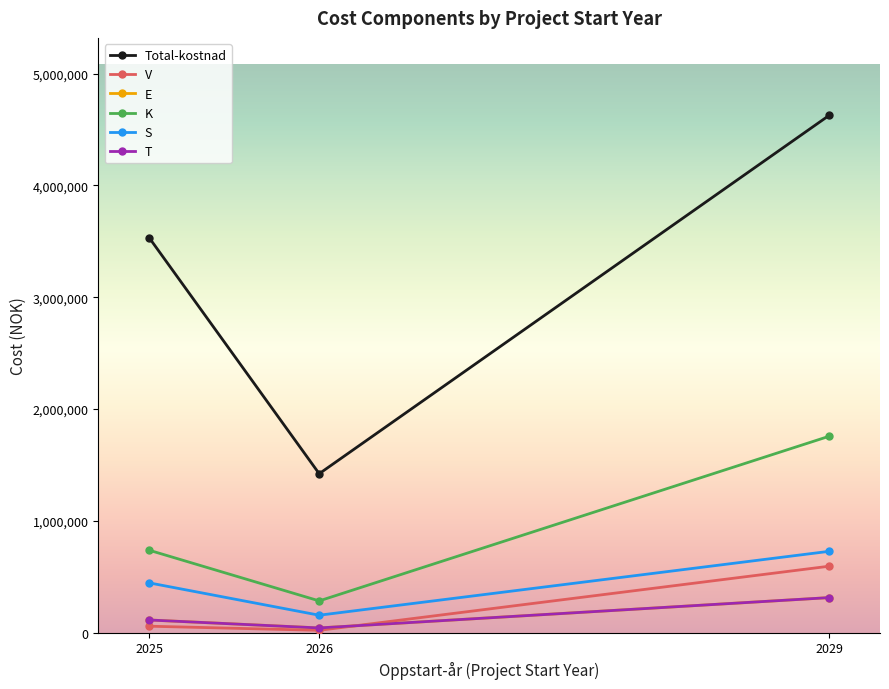

What is the spread (max minus min) of values at 2026?

1400351.3